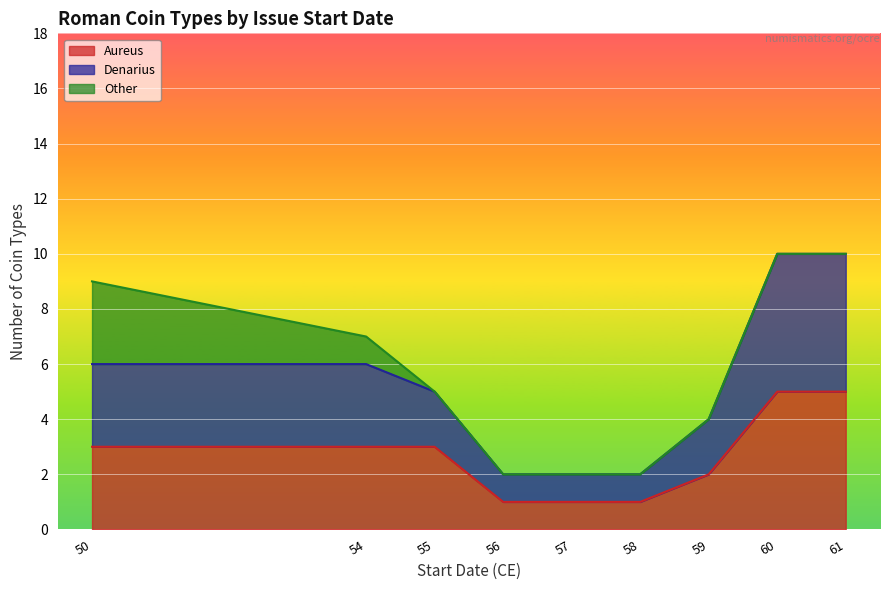

What is the total value across all series at 60?

10